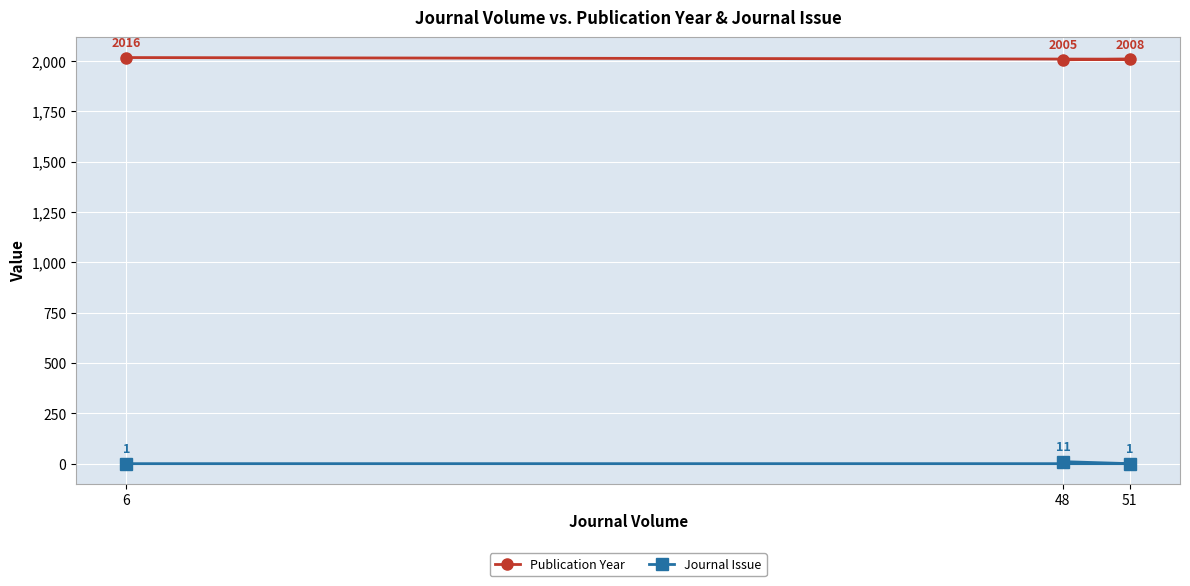

Is it true that Journal Issue equals 1 at 51?

True